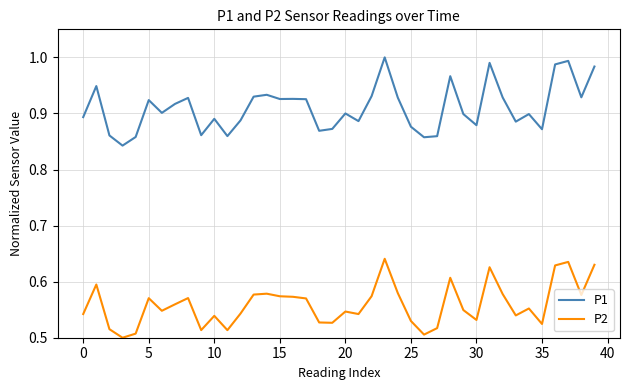

Which series has the largest total across all categories?

P1